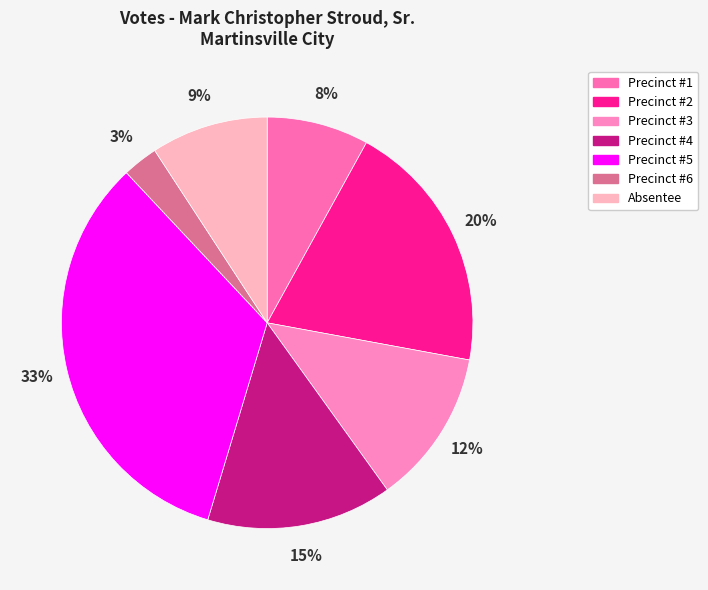

Does Precinct #1 account for over 50% of the chart?

No